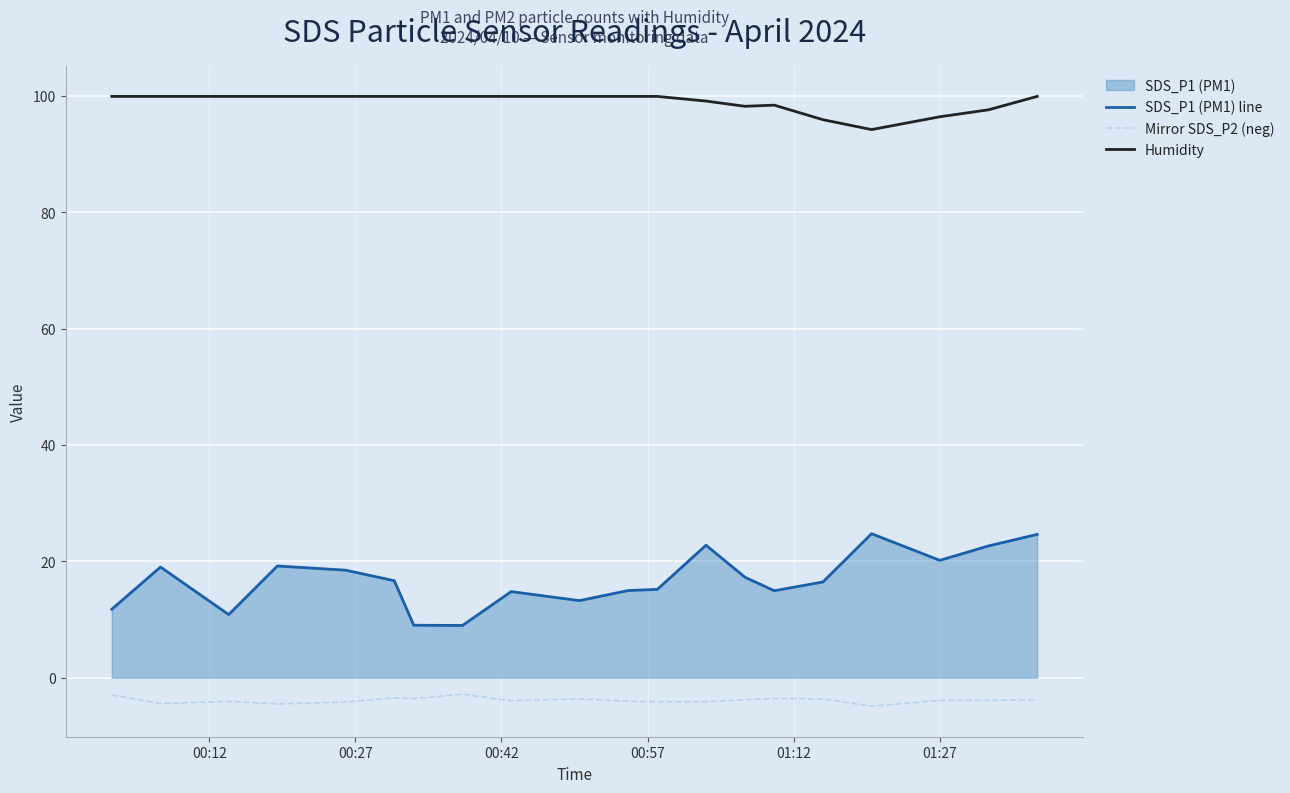

What is the difference between the maximum and minimum values in the Mirror SDS_P2 (neg) series?

2.1